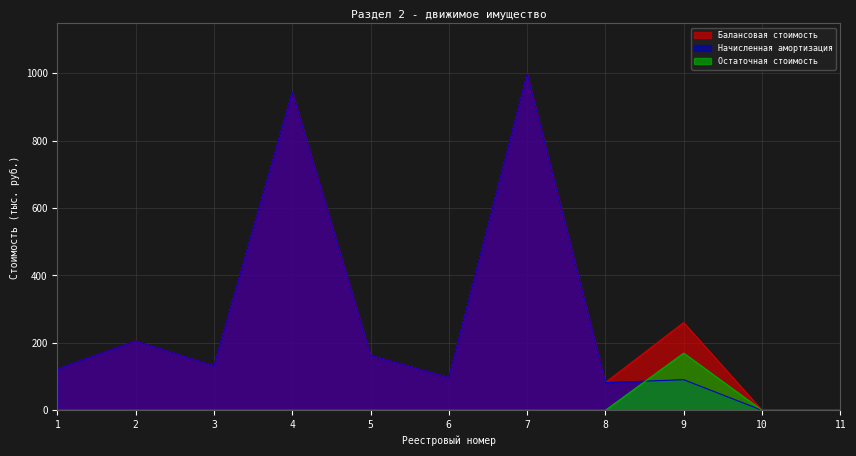

Reading right to left, transcribe all the data shown in this chart.

Балансовая стоимость: 0.0	0.0	260.2	82.0	997.9	97.0	163.0	943.8	131.9	205.4	122.6
Начисленная амортизация: 0.0	0.0	90.6	82.0	997.9	97.0	163.0	943.8	131.9	205.4	122.6
Остаточная стоимость: 0.0	0.0	169.5	0.0	0.0	0.0	0.0	0.0	0.0	0.0	0.0